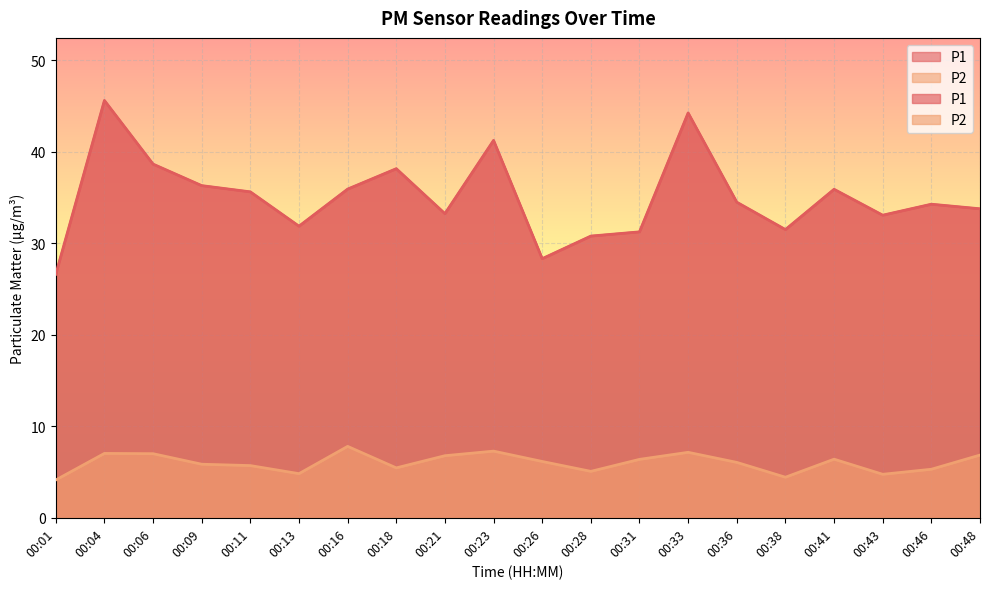

Rank the series by their average value, from lowest to highest.

P2, P1